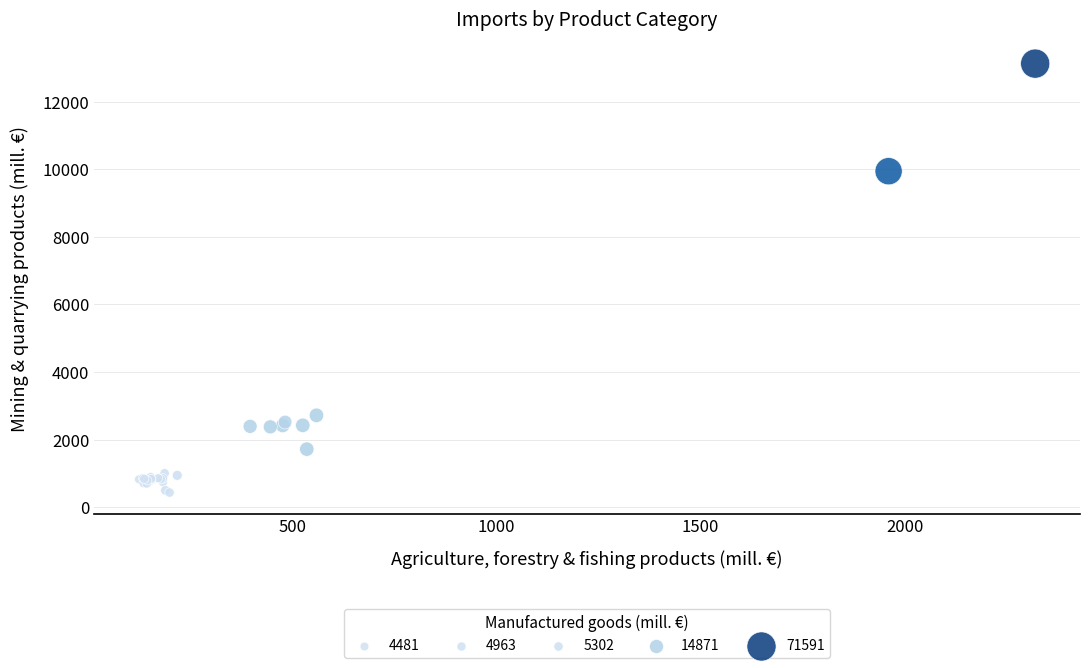

What Y value in the scatter plot is closest to 6780?

9944.5